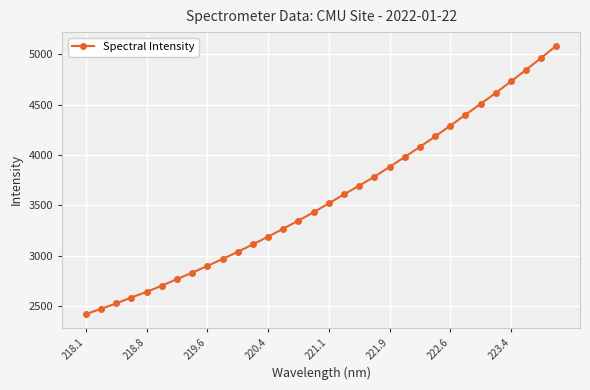

What is the value of the 31st point from the left?

4964.1